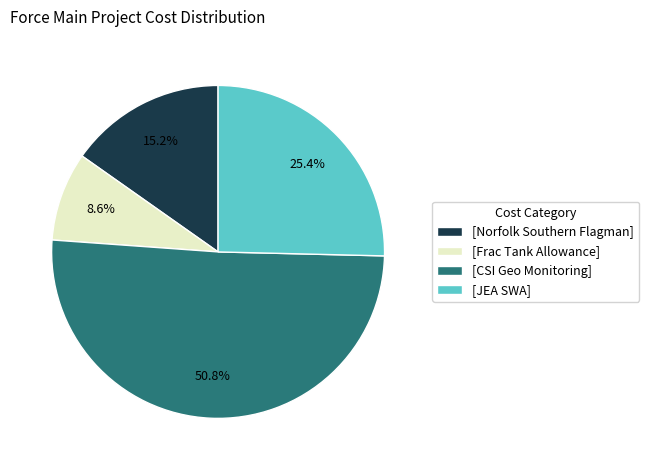

Is the sum of [CSI Geo Monitoring] and [Frac Tank Allowance] greater than half?

Yes